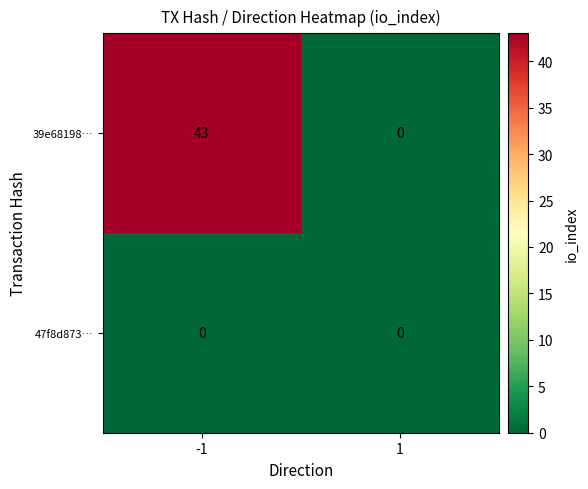

How many categories are shown in the chart?

2